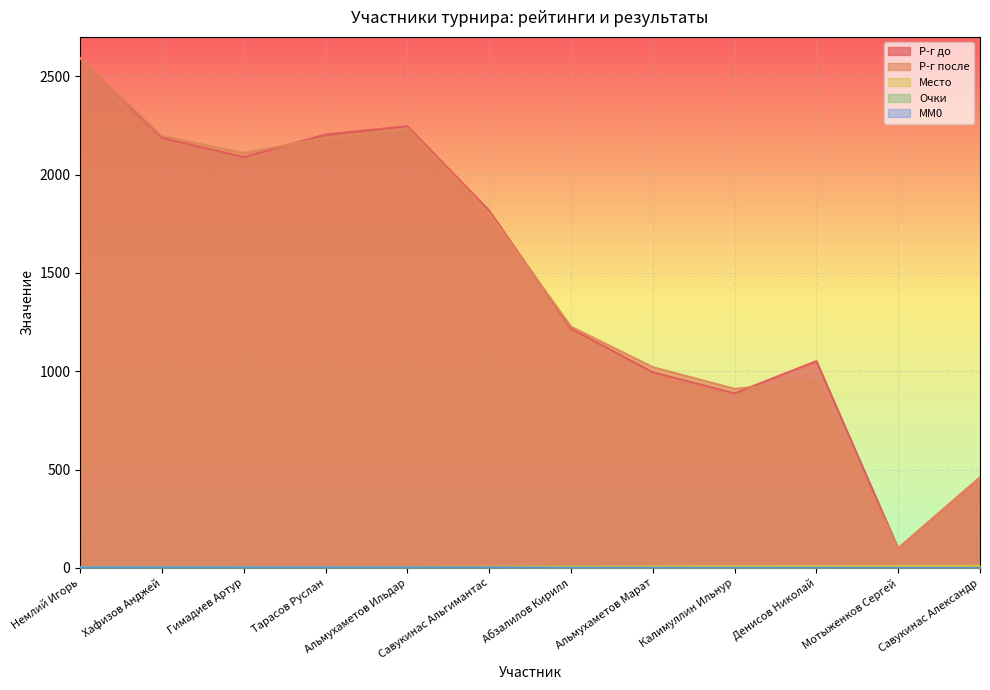

What is the label of the 3rd point from the right?

Денисов Николай